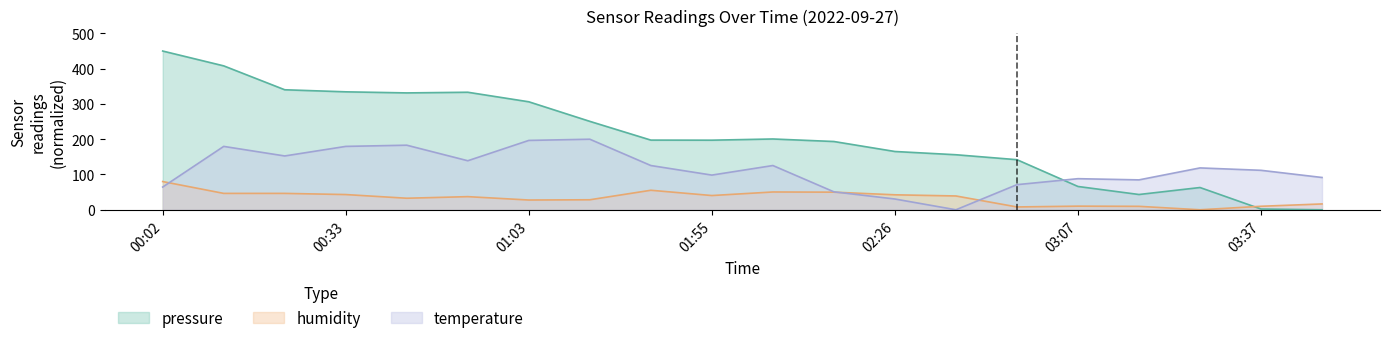

How many lines are shown in the chart?

3